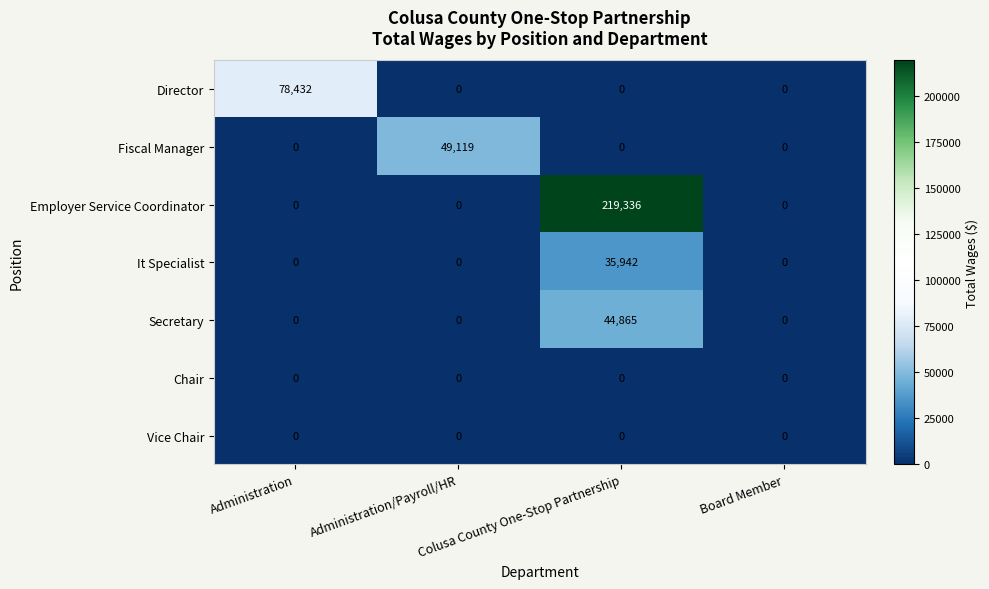

How many positive values does the Secretary series have?

1